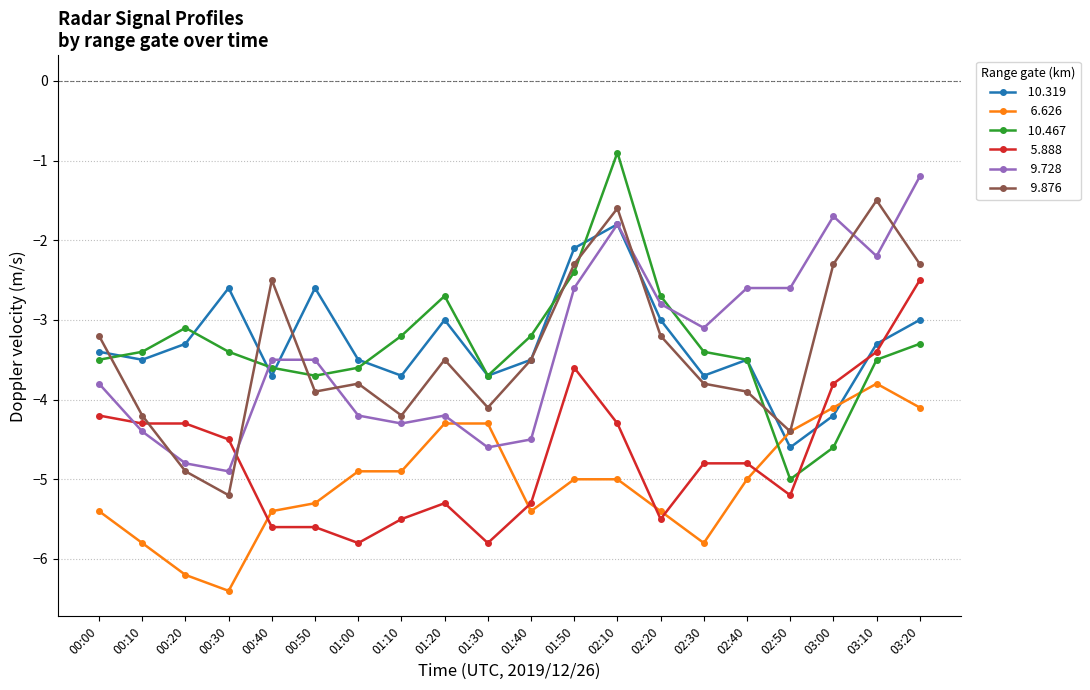

What is the greatest value displayed?

-0.9